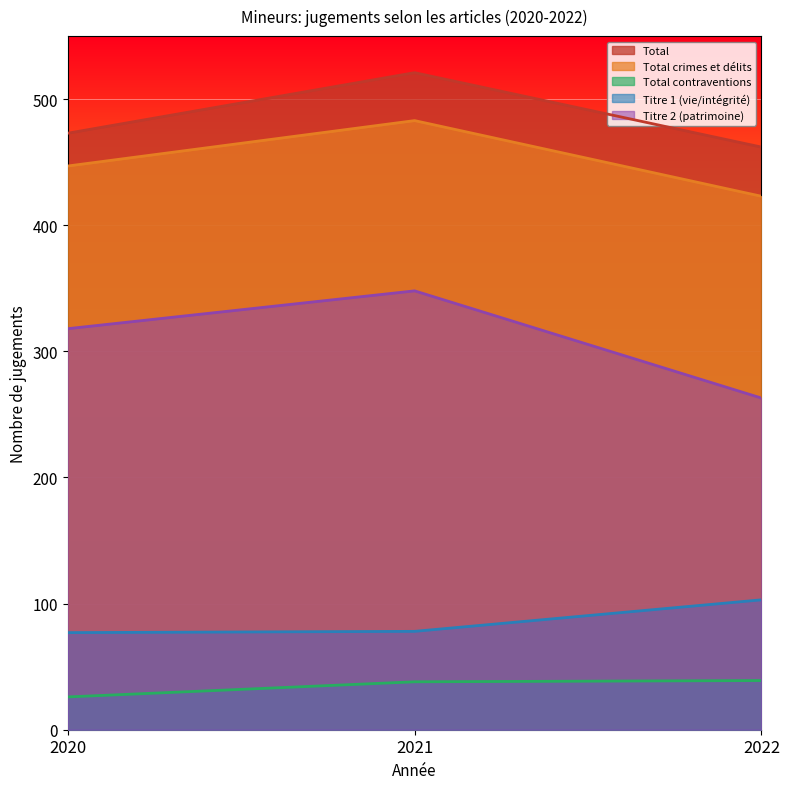

Which series has the widest spread of values?

Titre 2 (patrimoine)